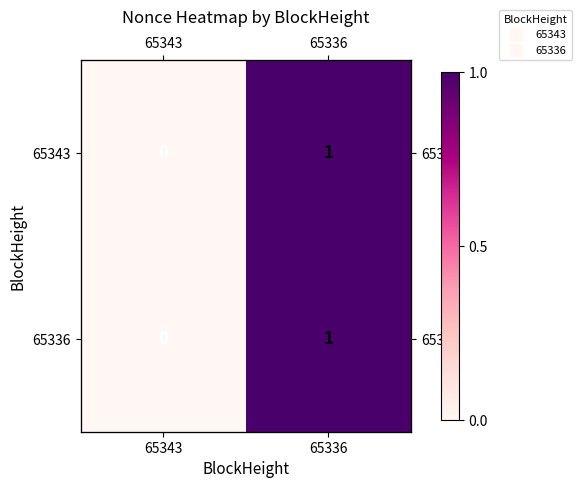

Rank the series by their maximum value, from highest to lowest.

65343, 65336